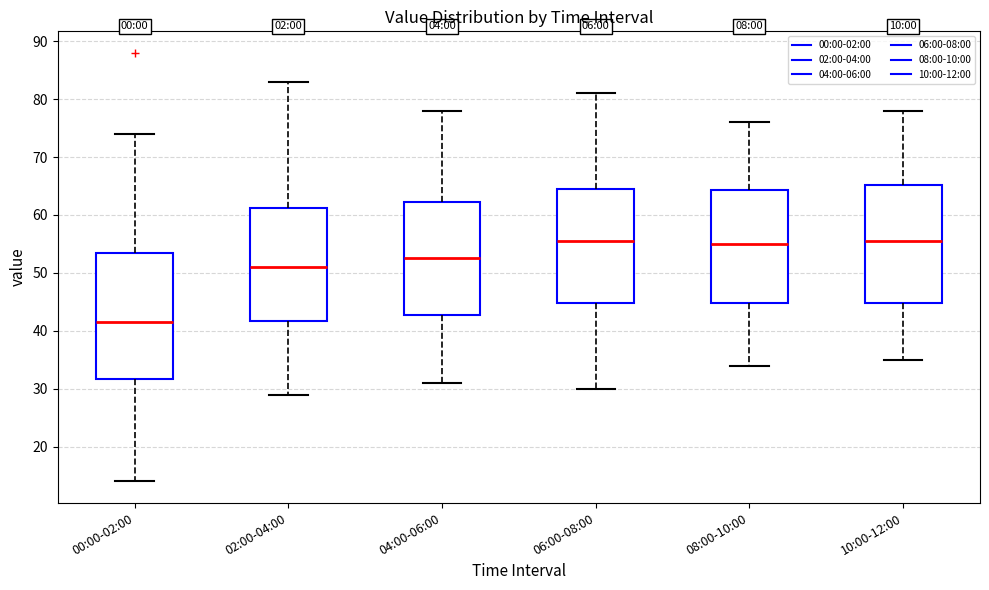

Comparing the boxes themselves (not the whiskers), which one is the tallest?

00:00-02:00